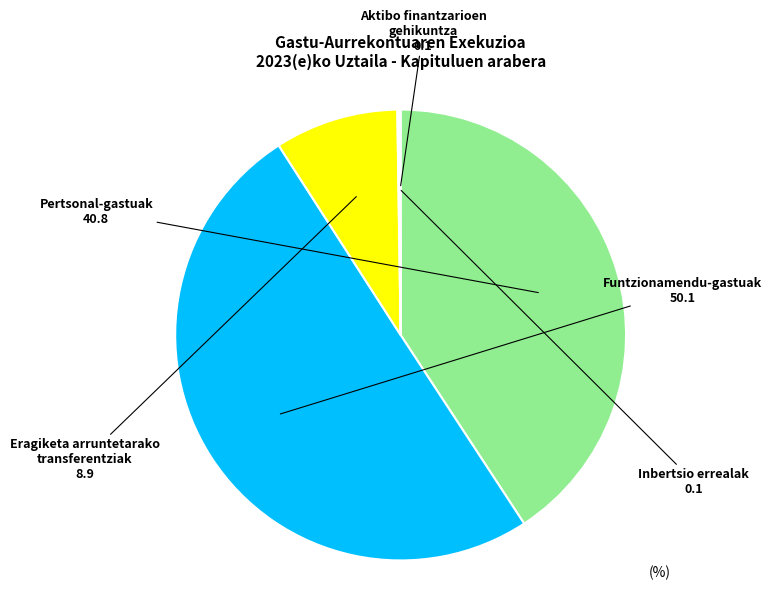

Is it true that Eragiketa arruntetarako transferentziak is 19% of the pie?

False